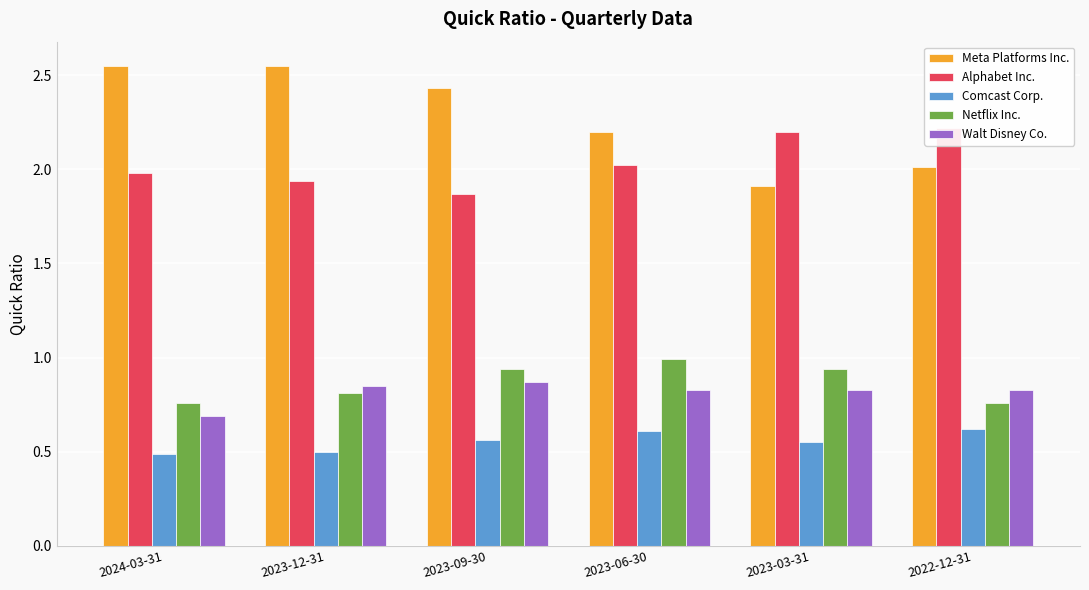

What is the sum of all Netflix Inc. values?

5.2